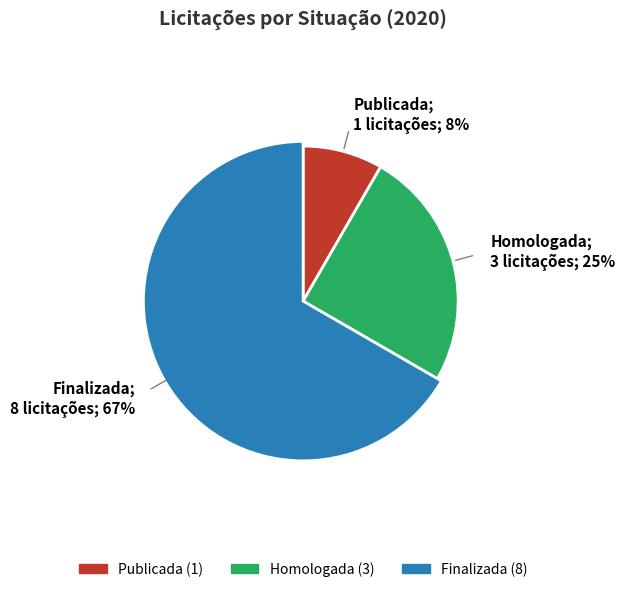

To the nearest percent, what is the difference between the Homologada and Publicada slice percentages?

17%